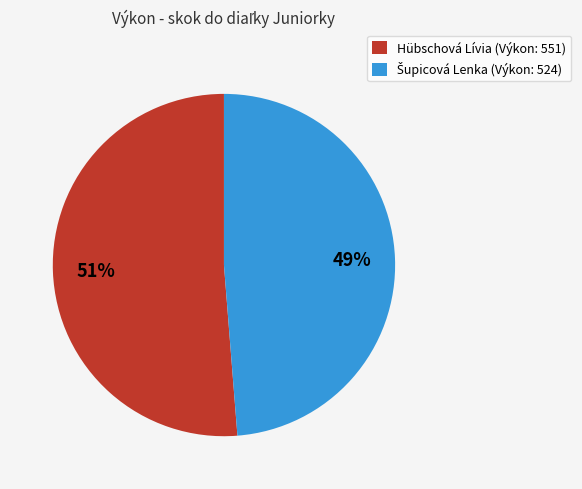

To the nearest percent, what is the average slice percentage?

50%